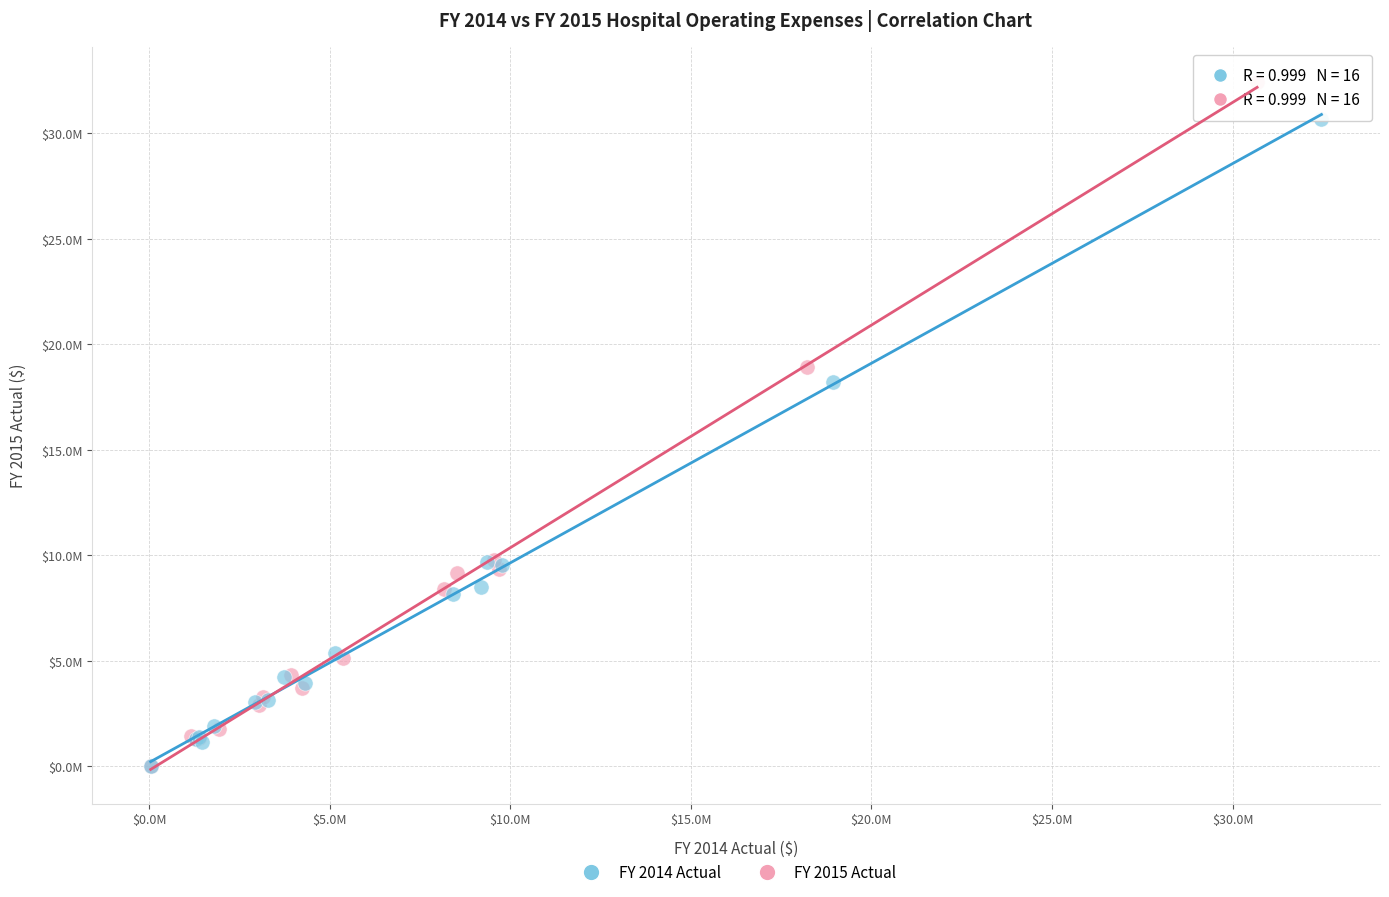

What are all the series names shown in the legend?

FY 2014 Actual, FY 2015 Actual